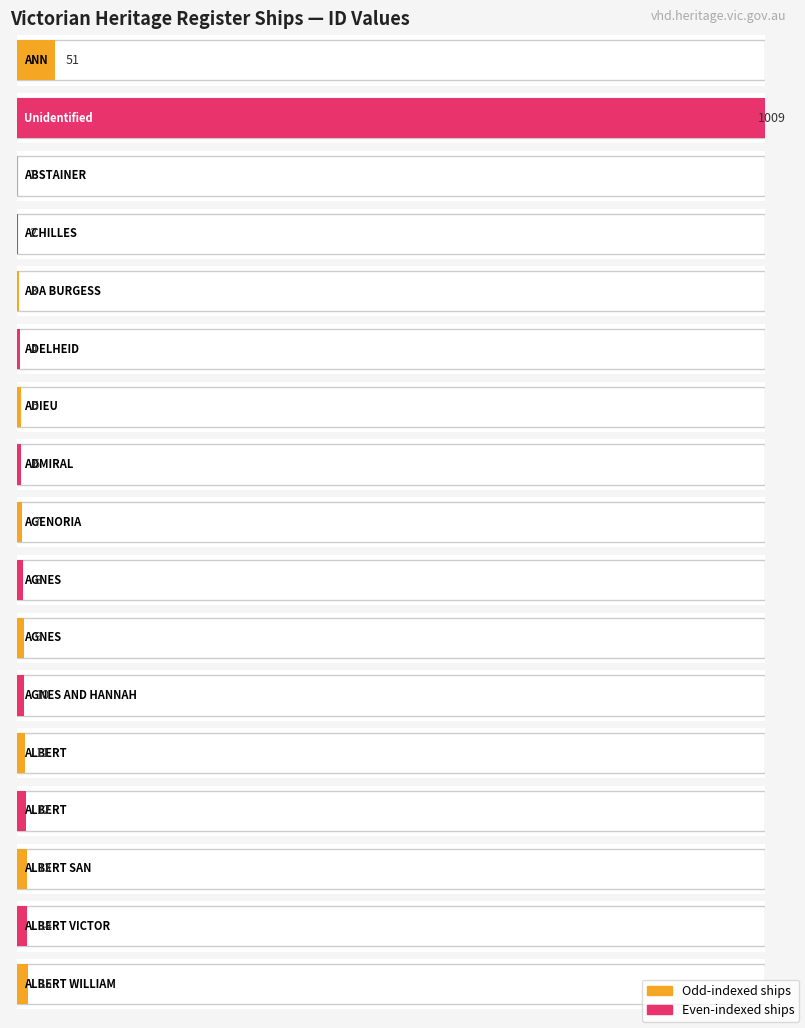

Does the chart contain stacked bars?

No